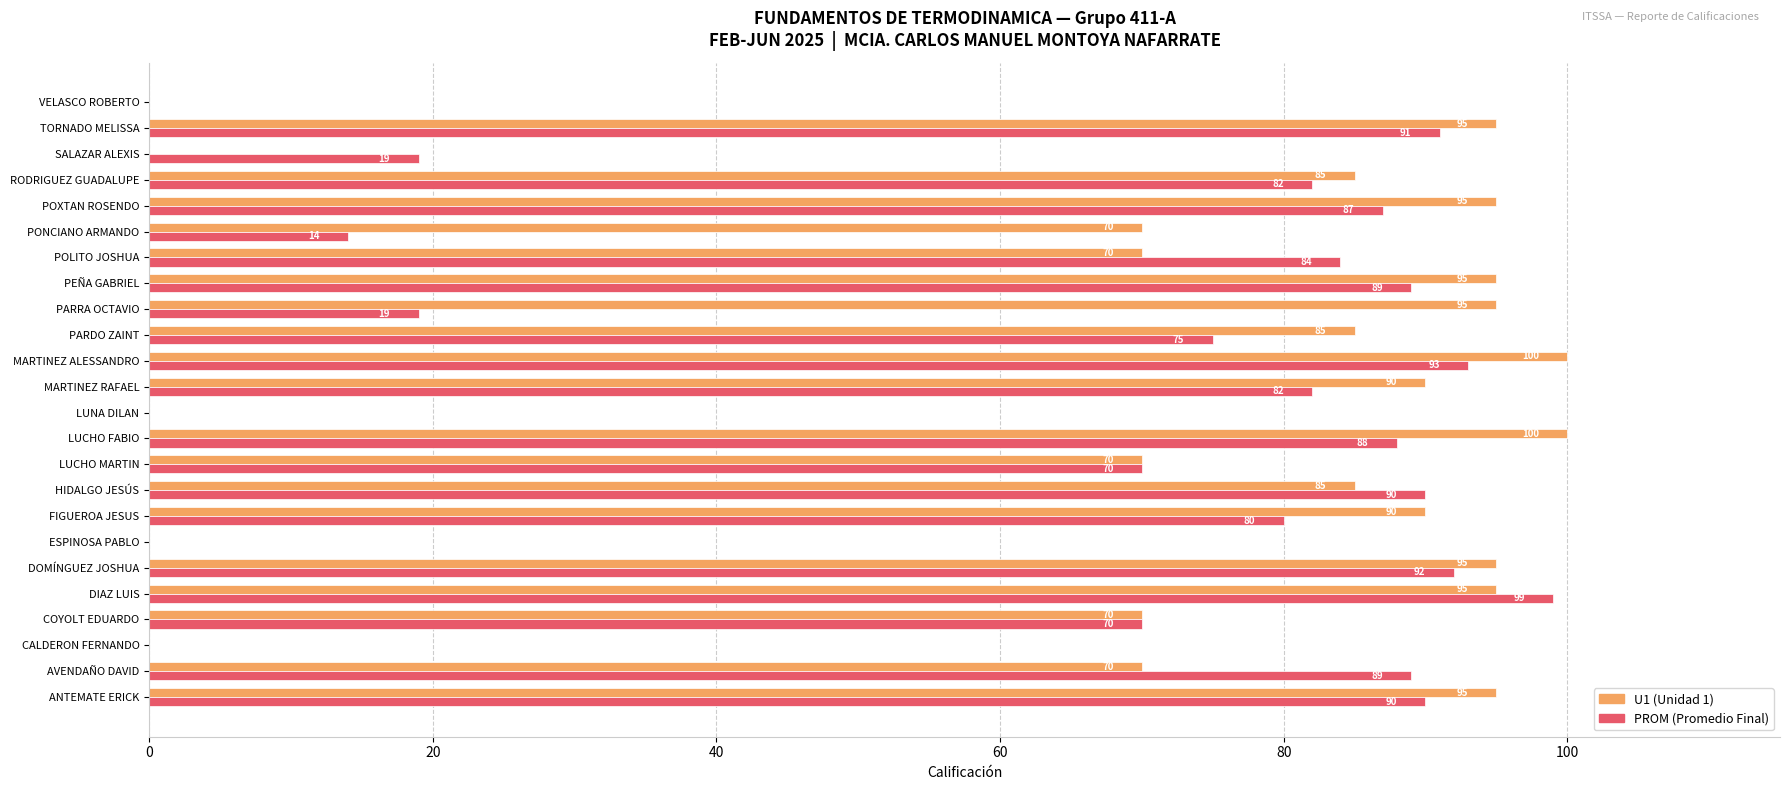

What is the greatest value displayed?

100